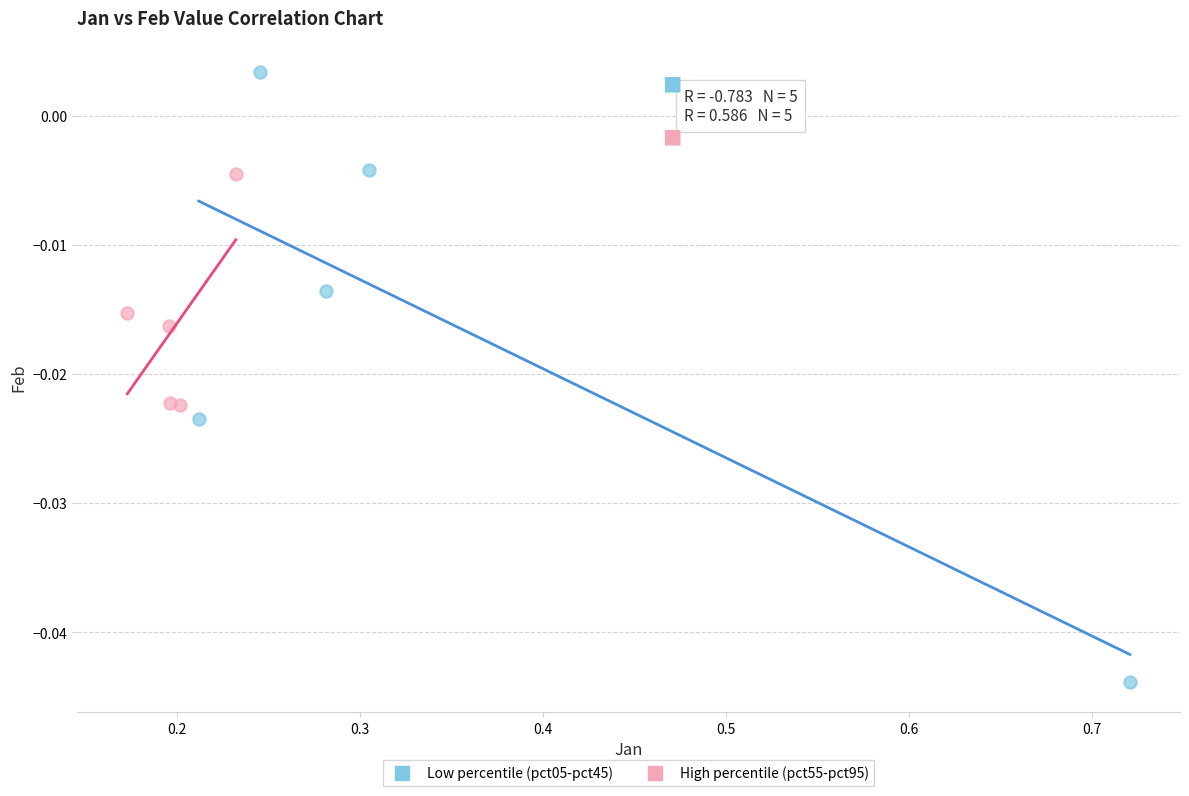

Which series has the widest spread of Y values?

Low percentile (pct05-pct45)